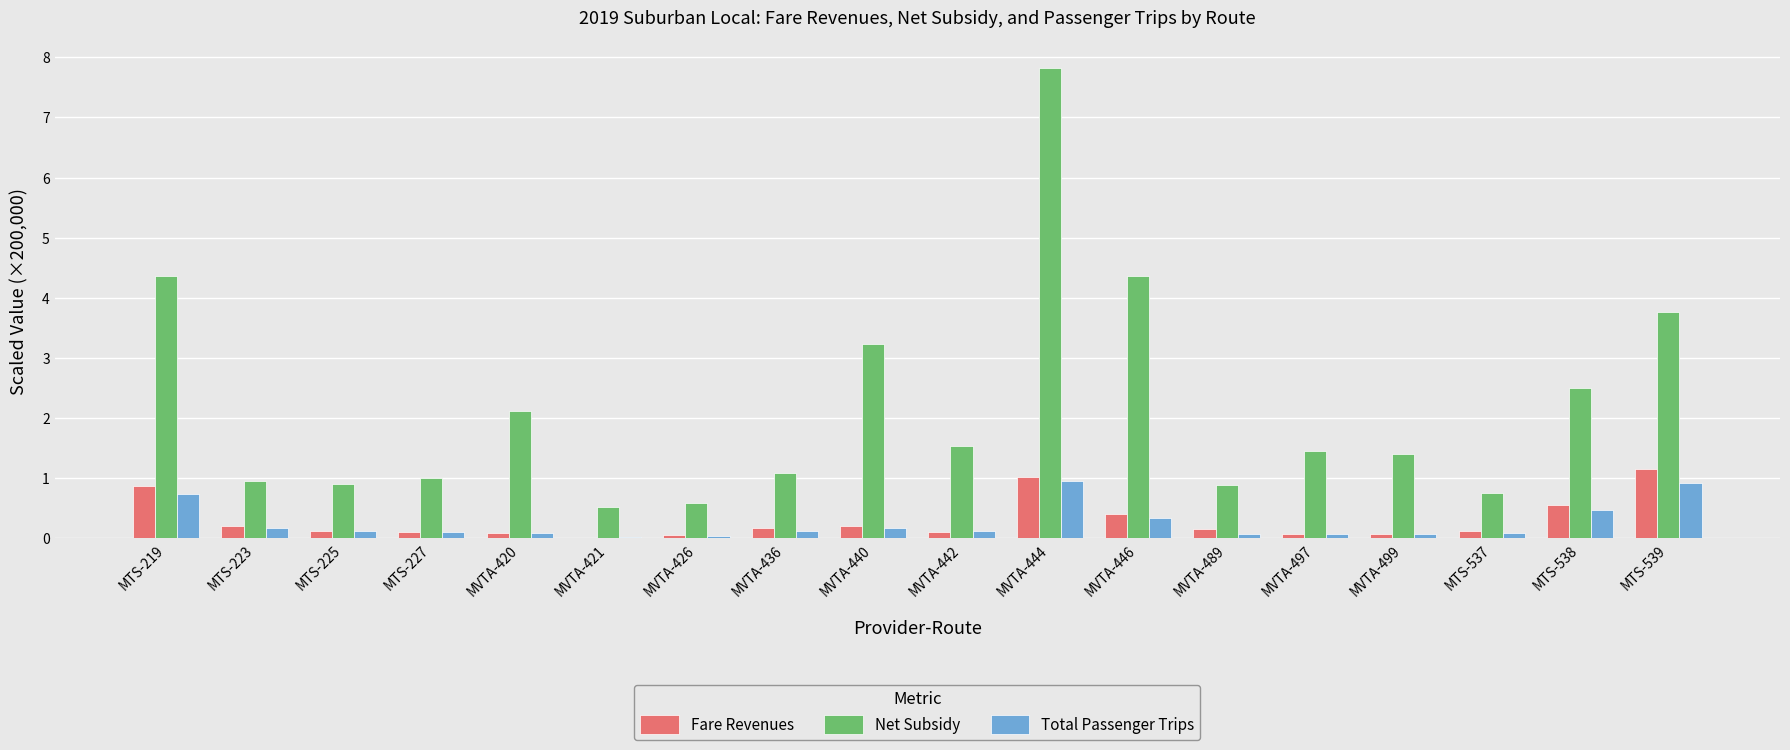

The value of Net Subsidy at MVTA-489 is 1.2. True or false?

False